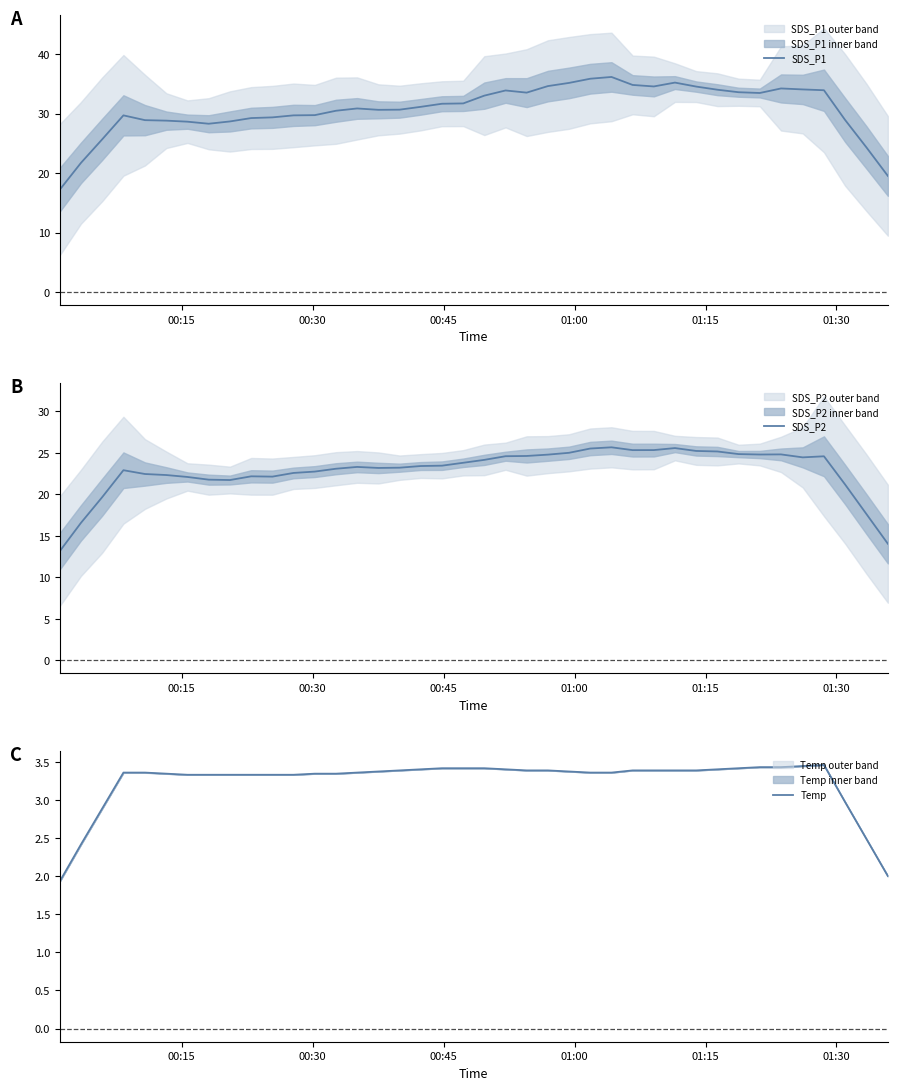

What is the maximum value for SDS_P1?

36.2